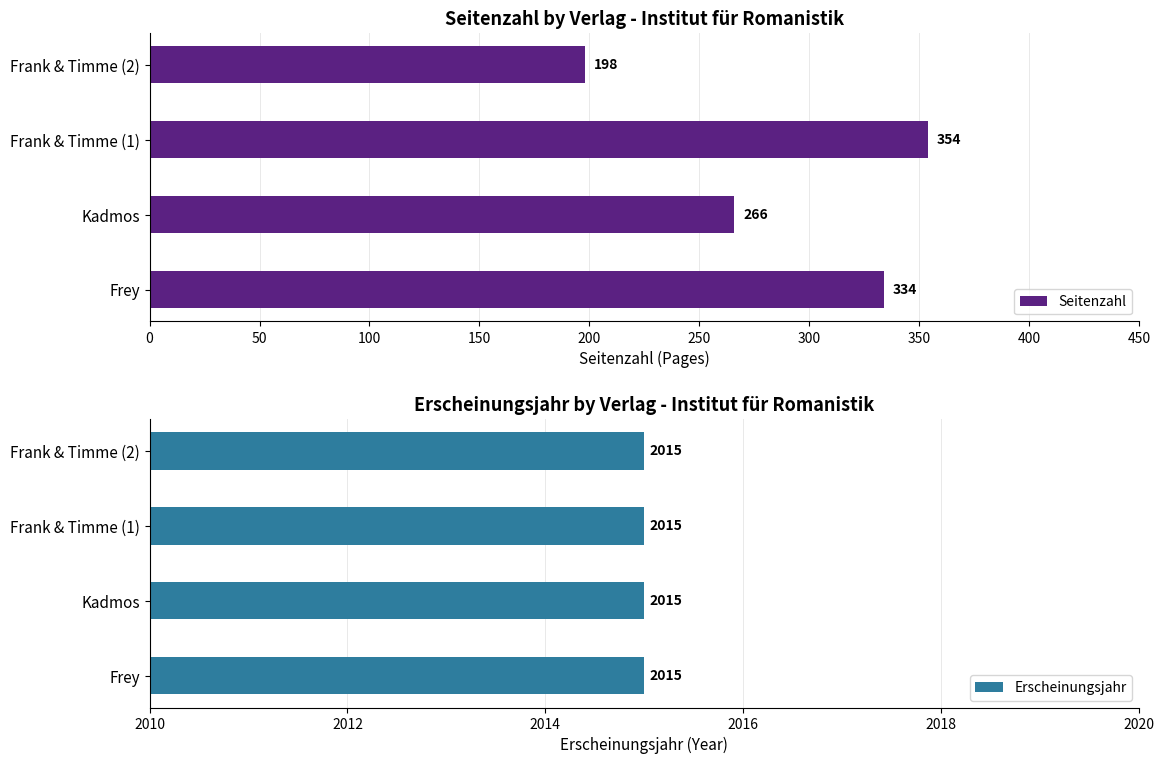

Which series has the largest range (max minus min)?

Seitenzahl